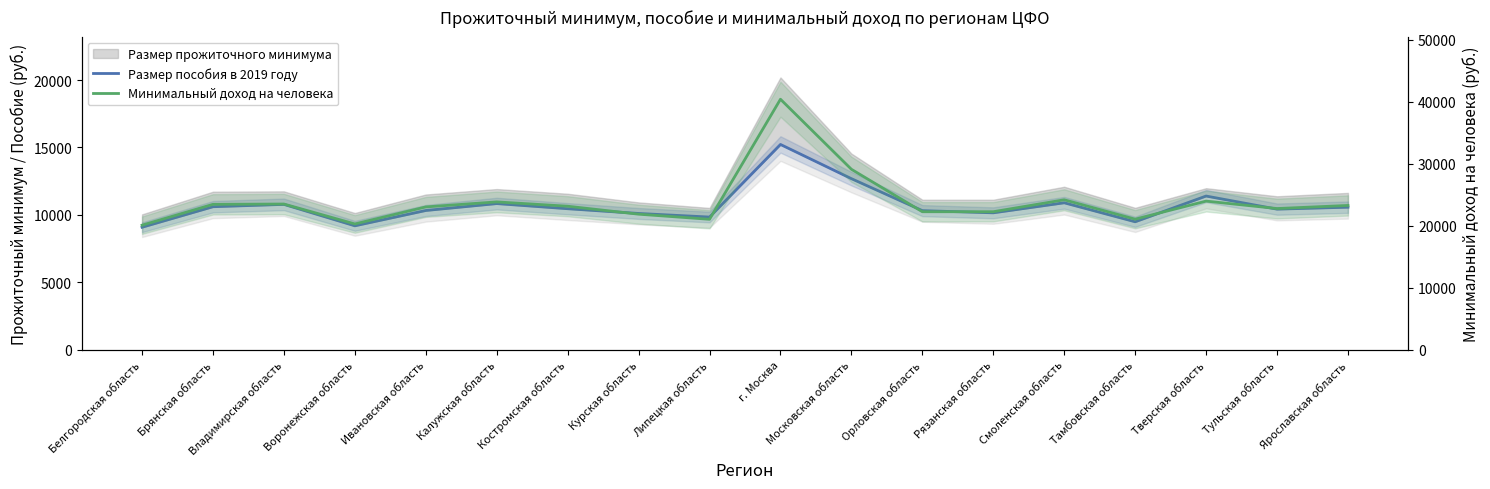

At which category does Размер пособия в 2019 году reach its first local peak?

Владимирская область